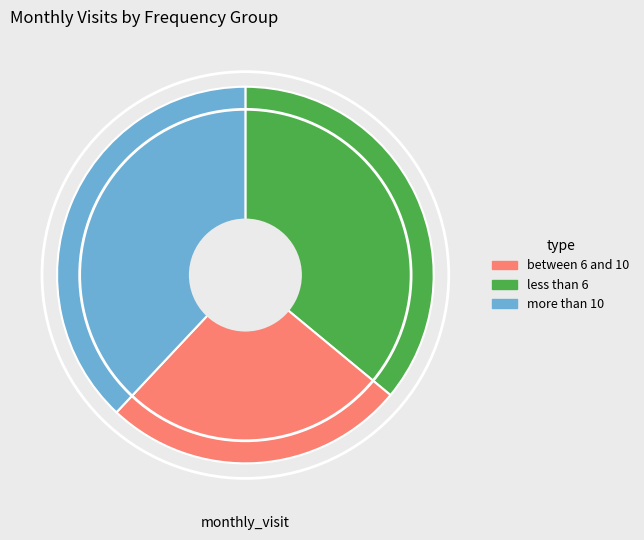

Is there a majority slice in this chart?

No